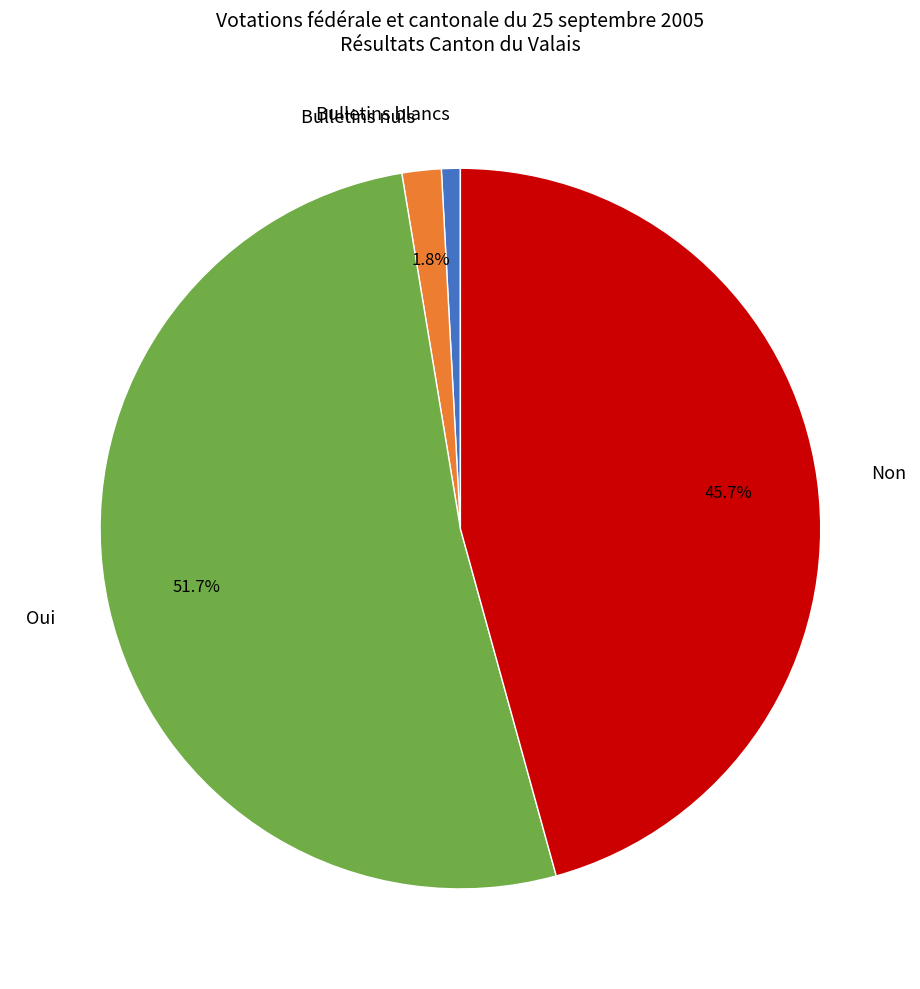

To the nearest percent, what is the difference between the largest and smallest slice percentages?

51%